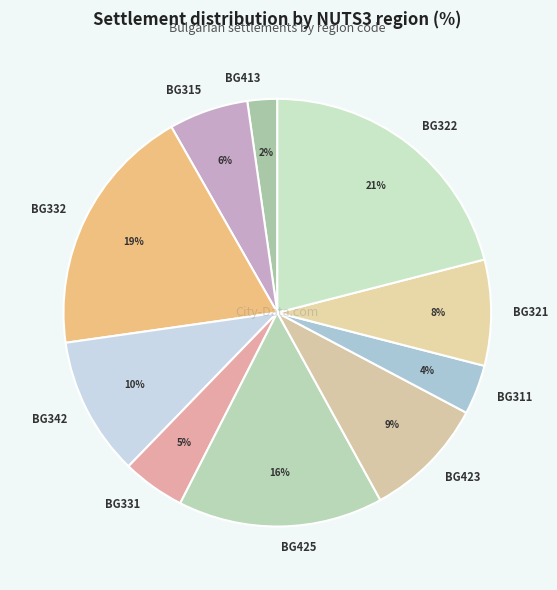

Rank the categories by value from highest to lowest.

BG322, BG332, BG425, BG342, BG423, BG321, BG315, BG331, BG311, BG413